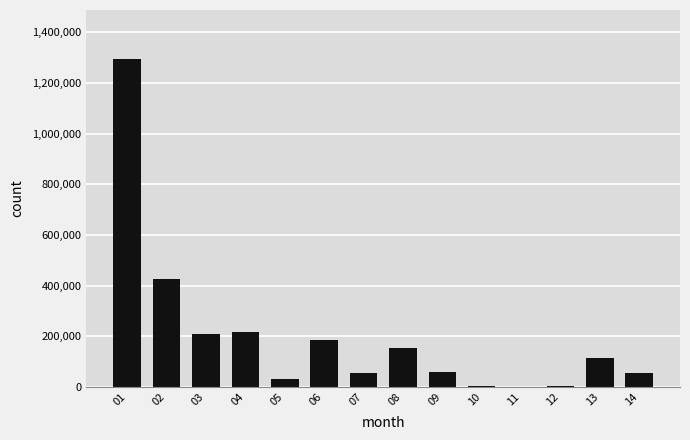

What is the greatest value displayed?

1294333